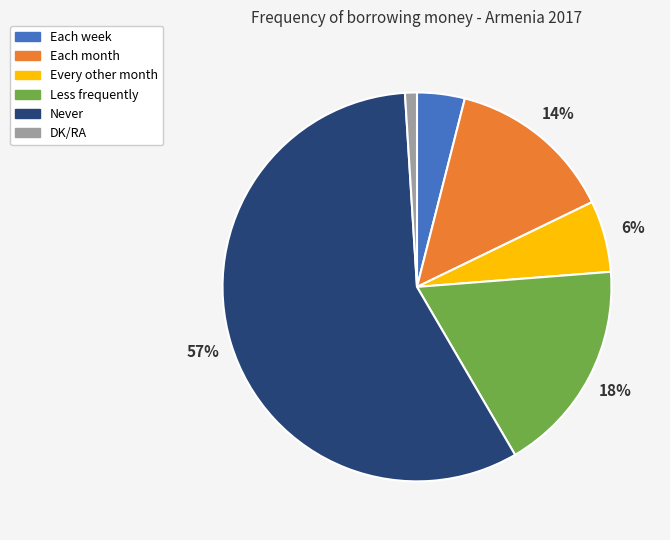

Do Never and Each week together represent more than half of the pie?

Yes